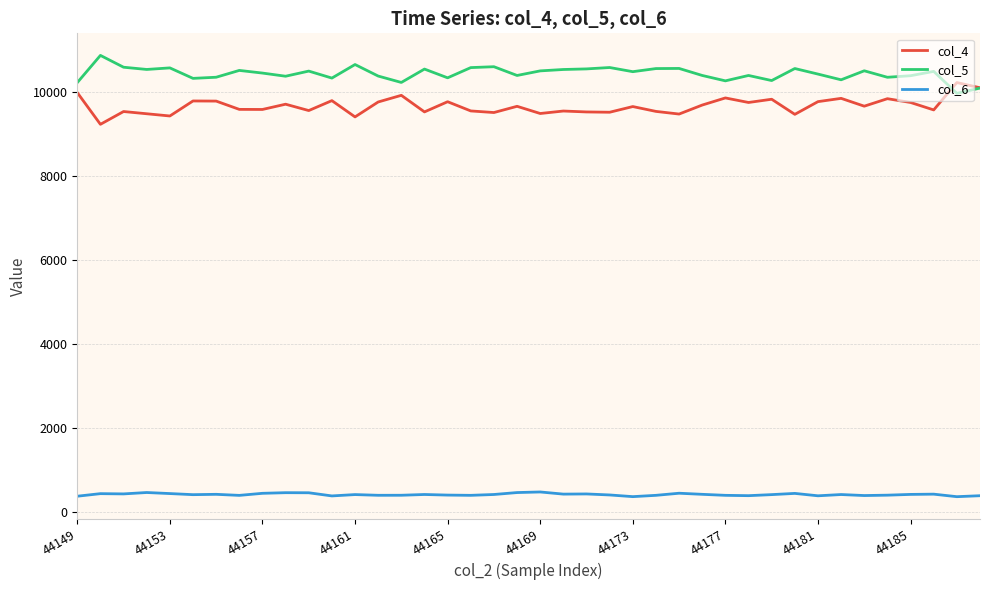

In col_6, how many points are higher than both neighbors (excluding endpoints)?

12